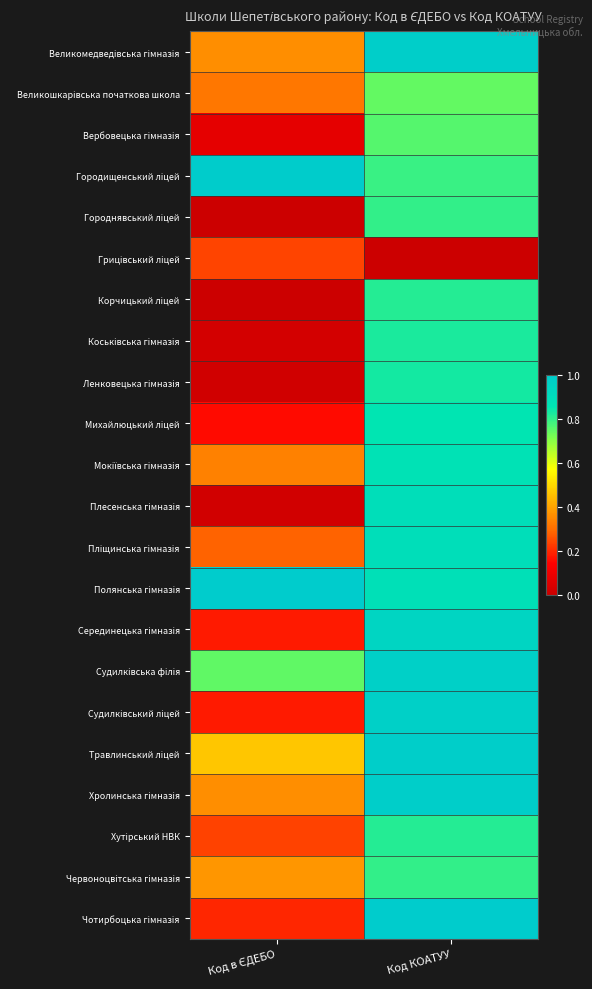

At which category is the sum across all series the highest?

Код КОАТУУ